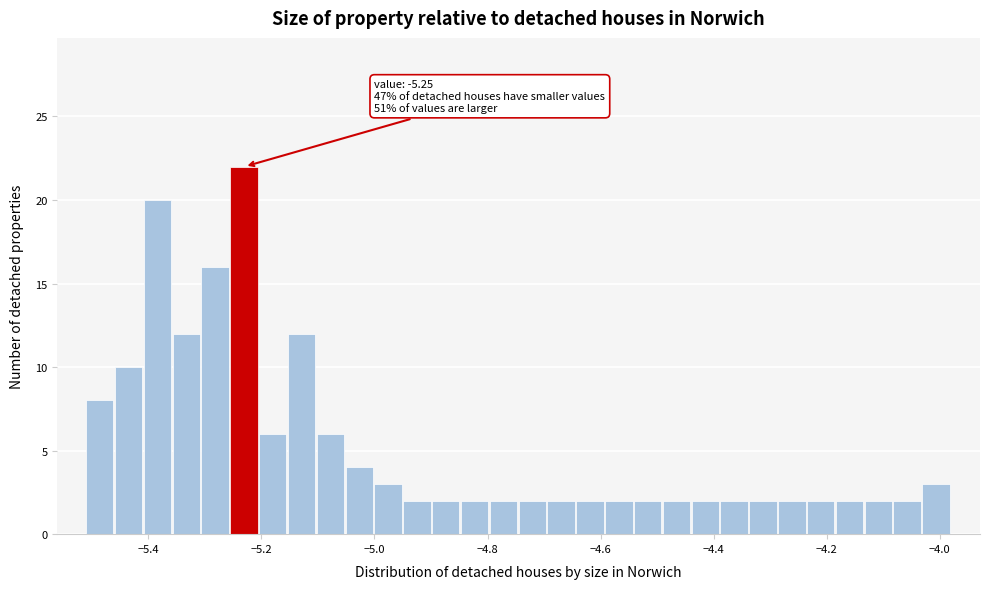

Around what value on the x-axis is the tallest bar? Give the approximate position of its centre, as read against the axis.

-5.24